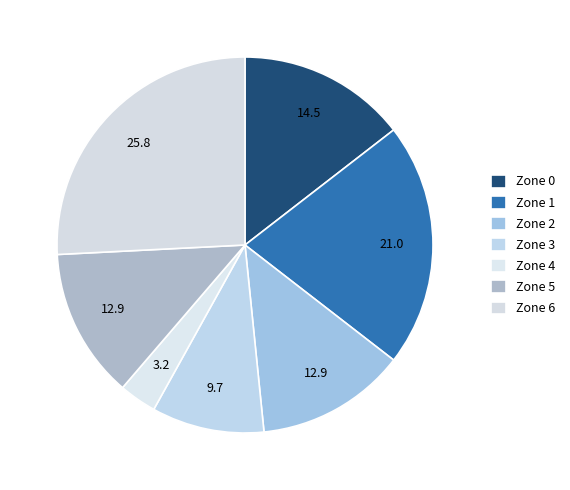

What percentage do Zone 0 and Zone 6 together represent?

40.3%